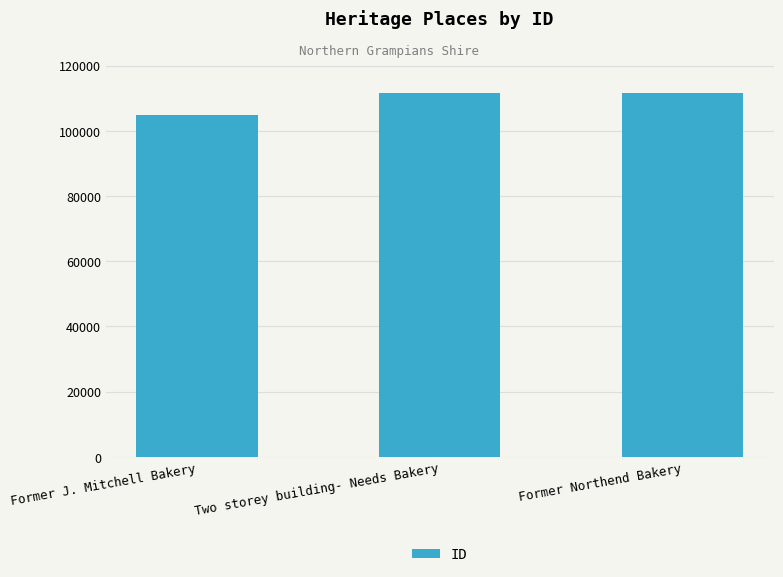

Where is the data nearest to the value 108289?

Two storey building- Needs Bakery